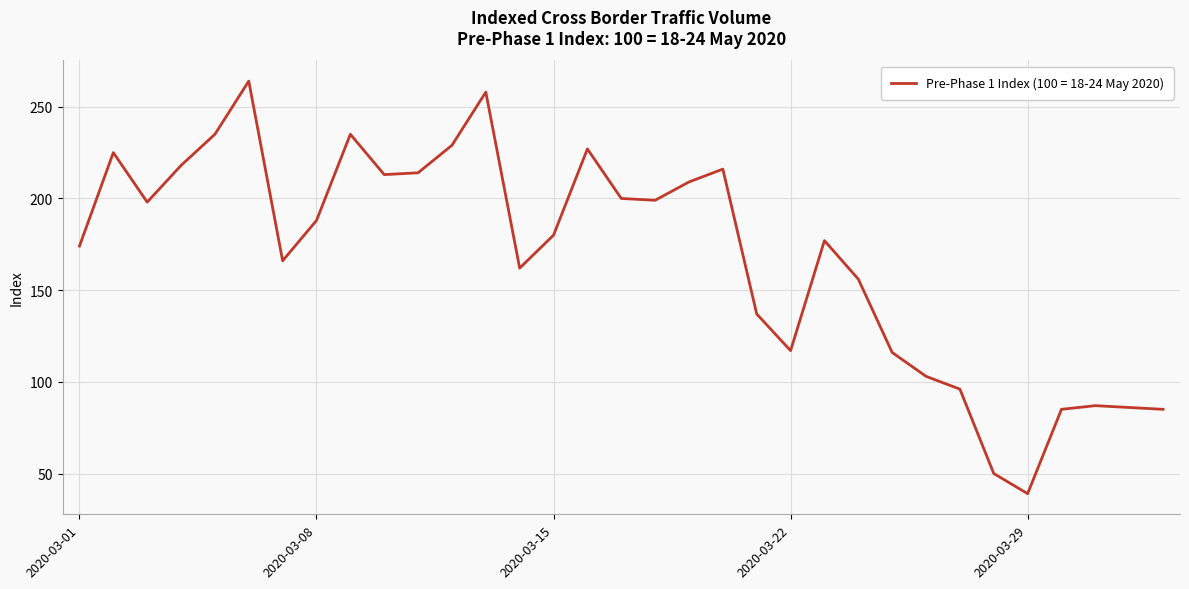

What is the difference between the maximum and minimum values?

225